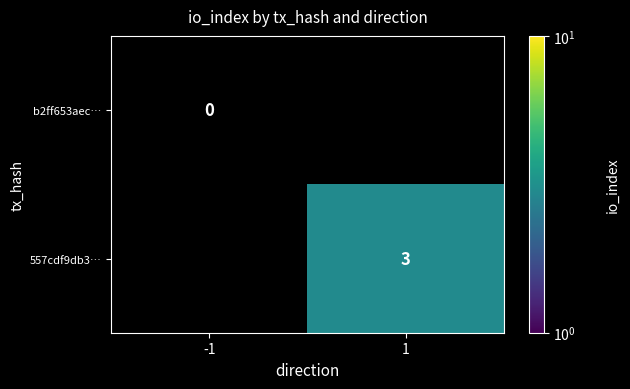

How many categories are shown in the chart?

2